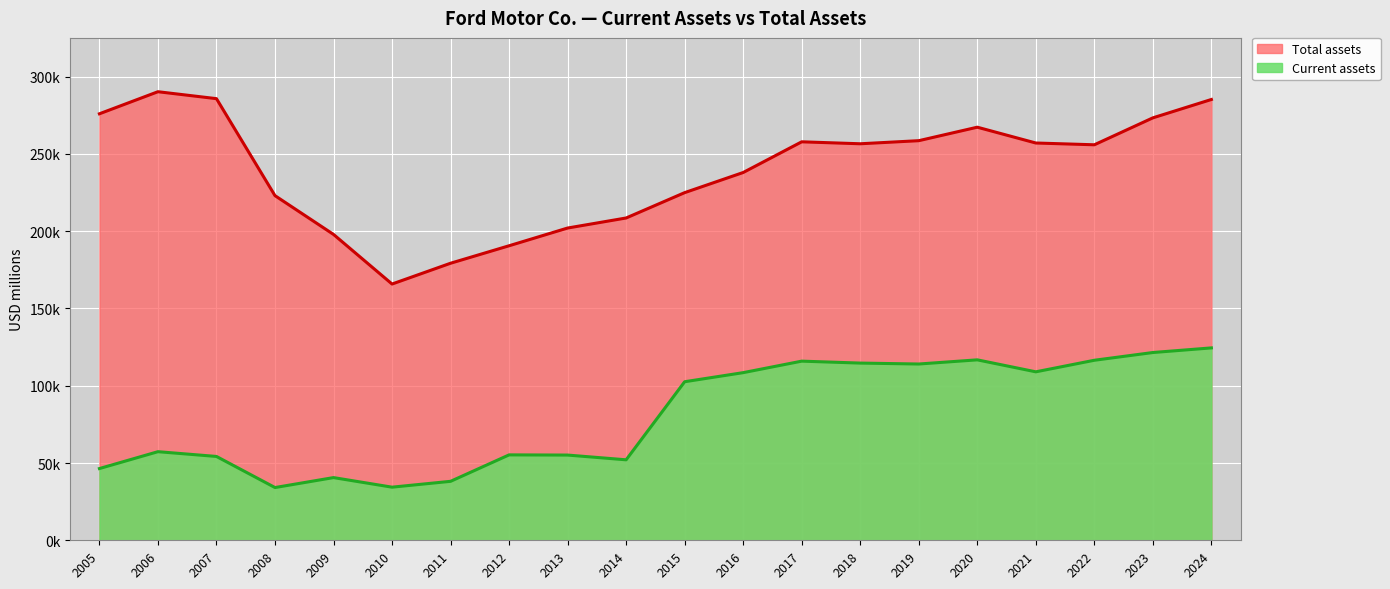

Where is Current assets nearest to the value 79299?

2006